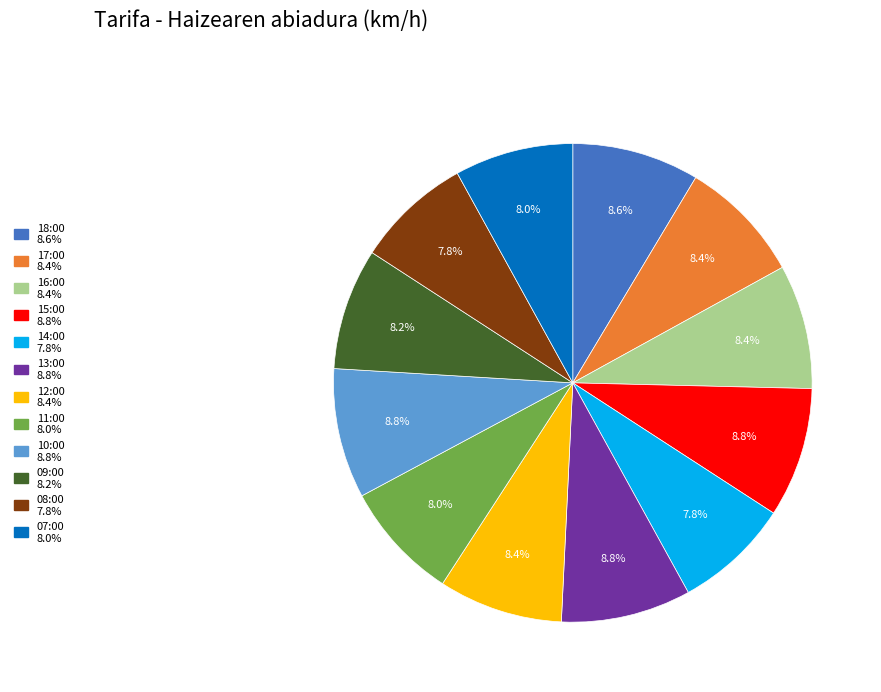

To the nearest percent, what percentage of the pie is 16:00?

8%